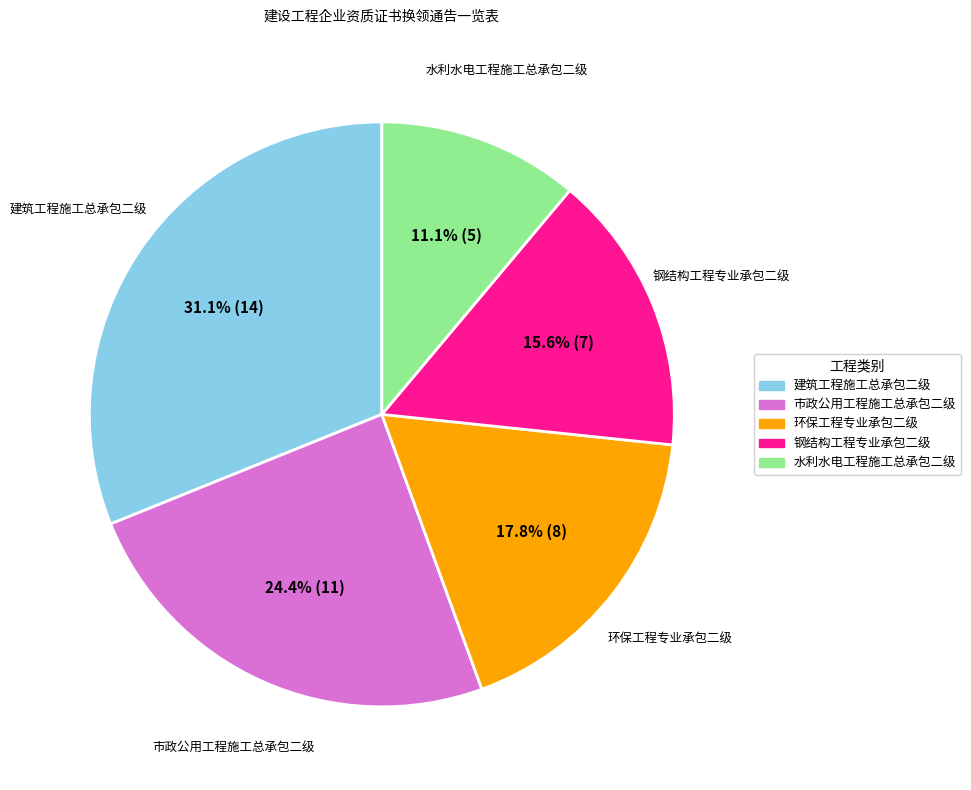

What percentage is the 环保工程专业承包二级 slice, to the nearest percent?

18%